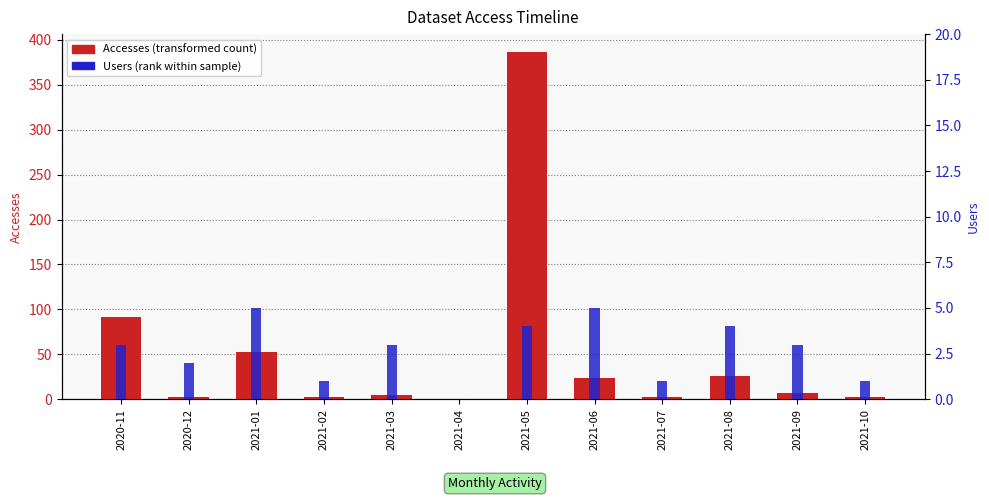

List the labels in order of Accesses (primary) value, largest first.

2021-05, 2020-11, 2021-01, 2021-08, 2021-06, 2021-09, 2021-03, 2020-12, 2021-02, 2021-07, 2021-10, 2021-04